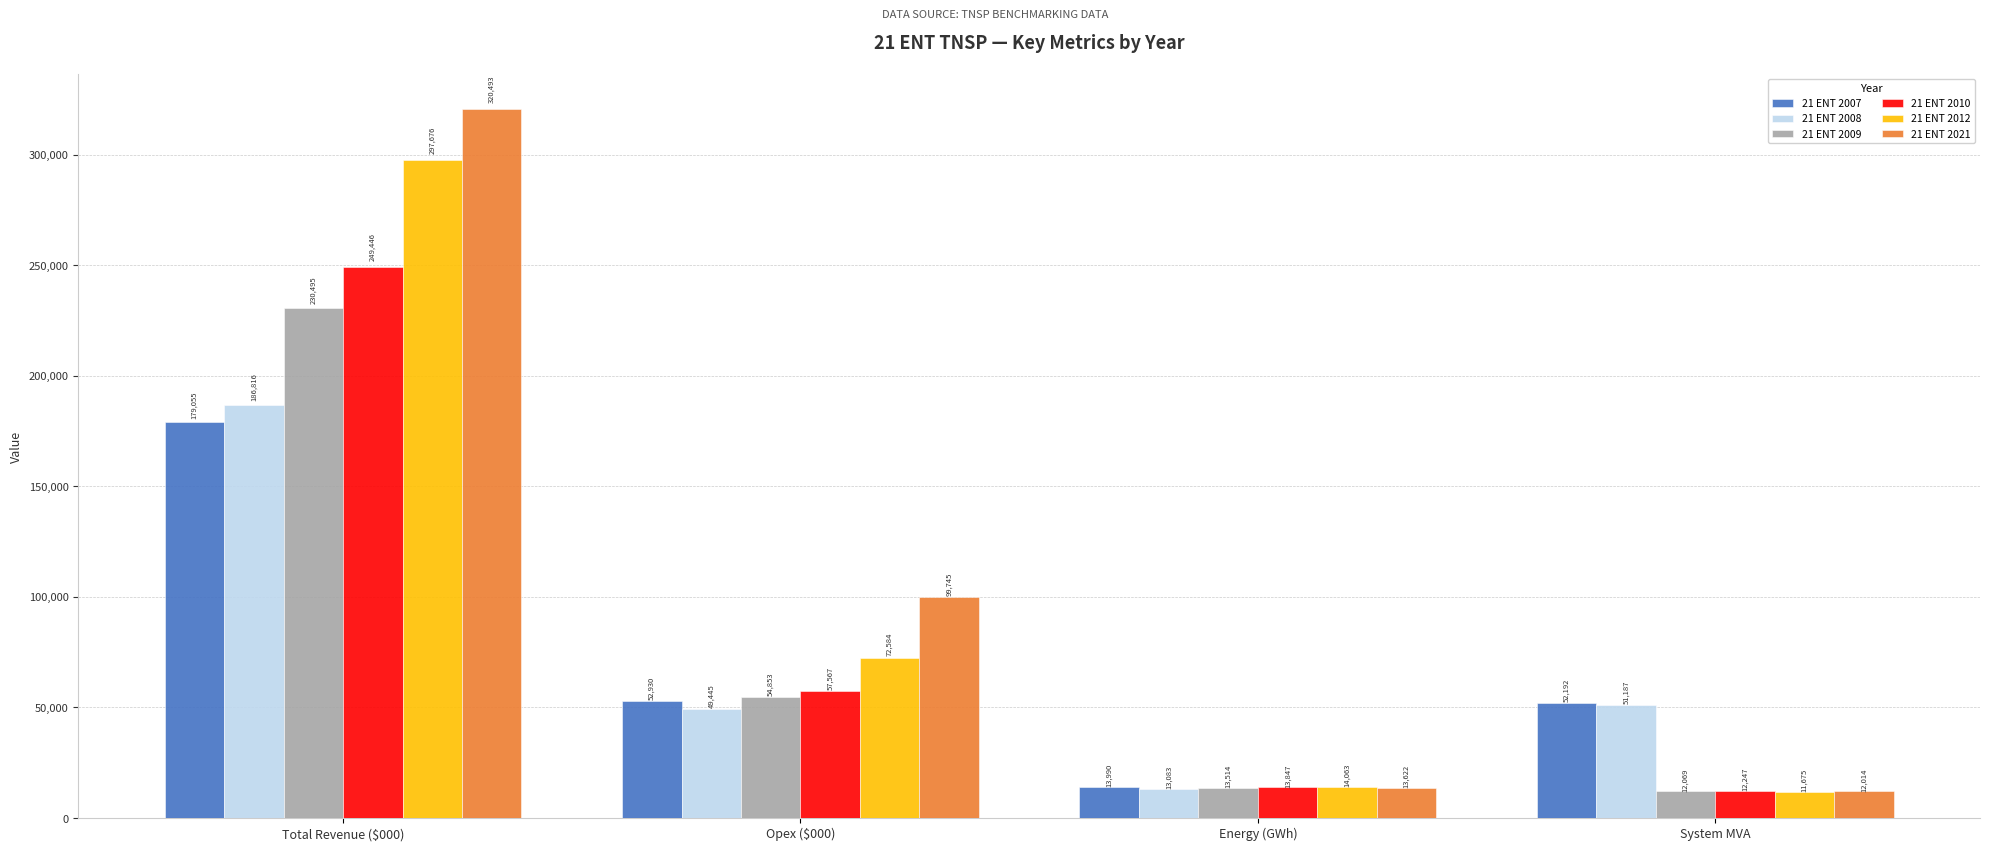

What is the difference between the 21 ENT 2010 values at Energy (GWh) and Opex ($000)?

43720.3